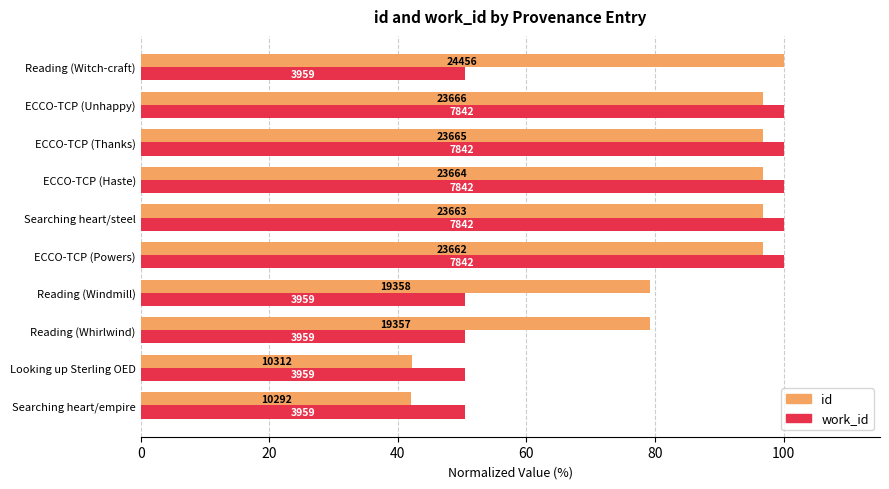

What is the difference between the second highest and minimum values in the work_id series?

49.5